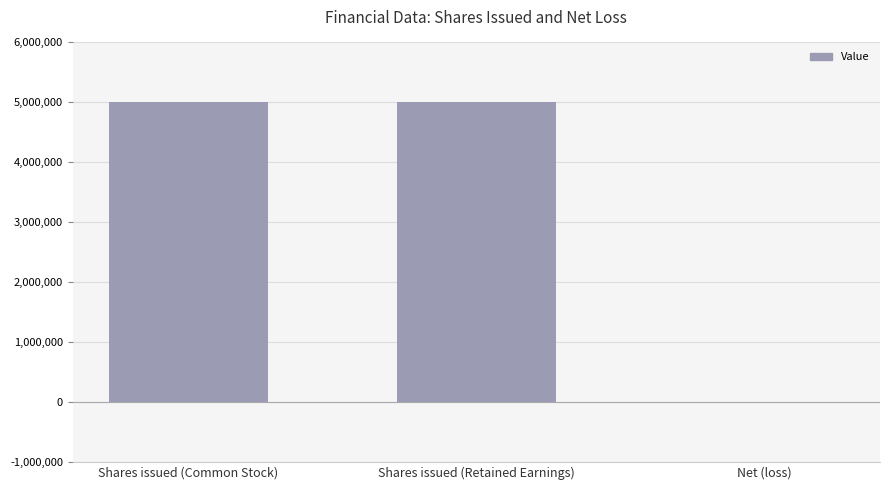

Which has a higher value, Shares issued (Common Stock) or Net (loss)?

Shares issued (Common Stock)